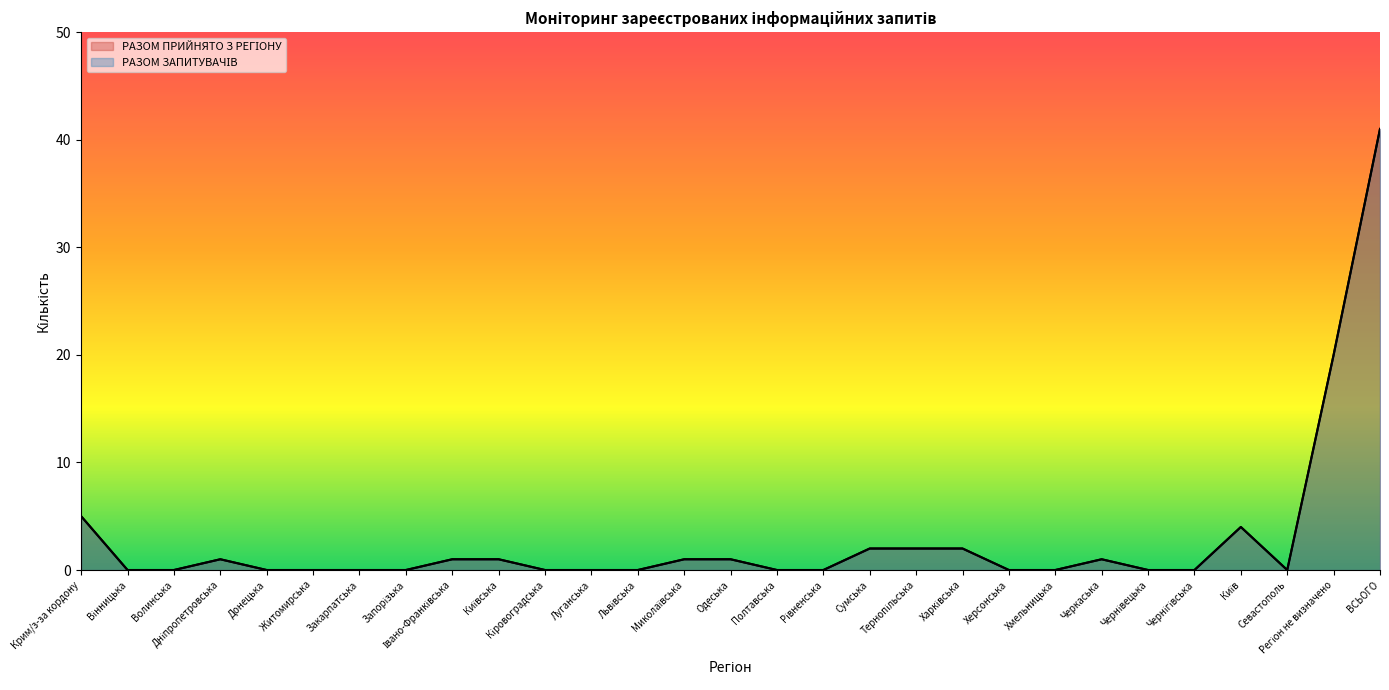

What is the greatest value displayed?

41